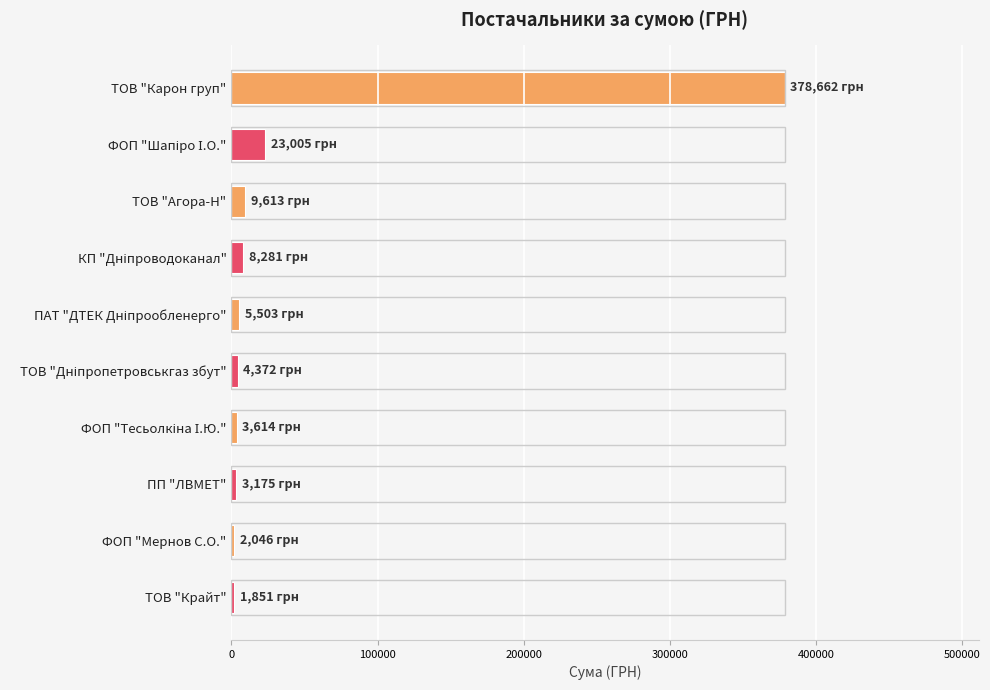

What is the difference between the maximum and minimum values?

376811.9